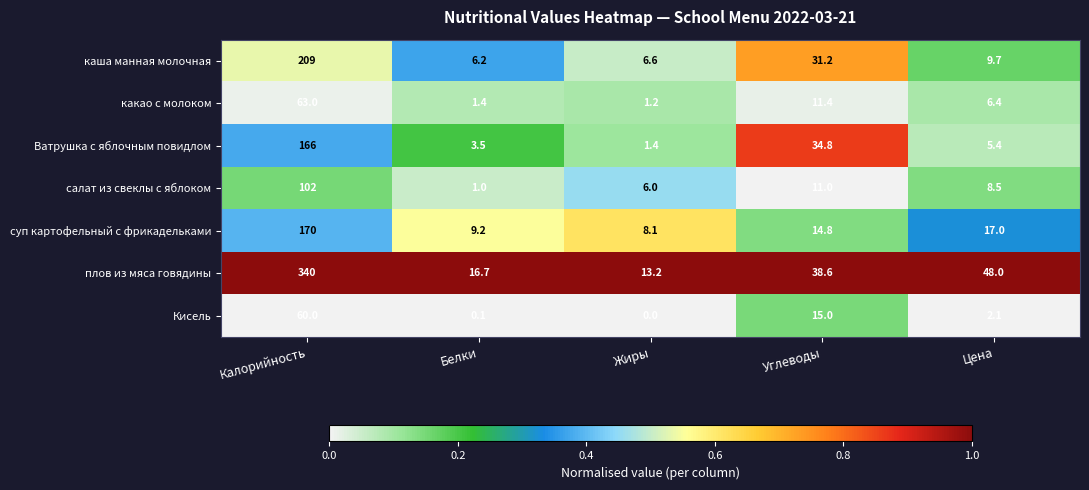

Which series changed the most between Калорийность and Углеводы?

плов из мяса говядины